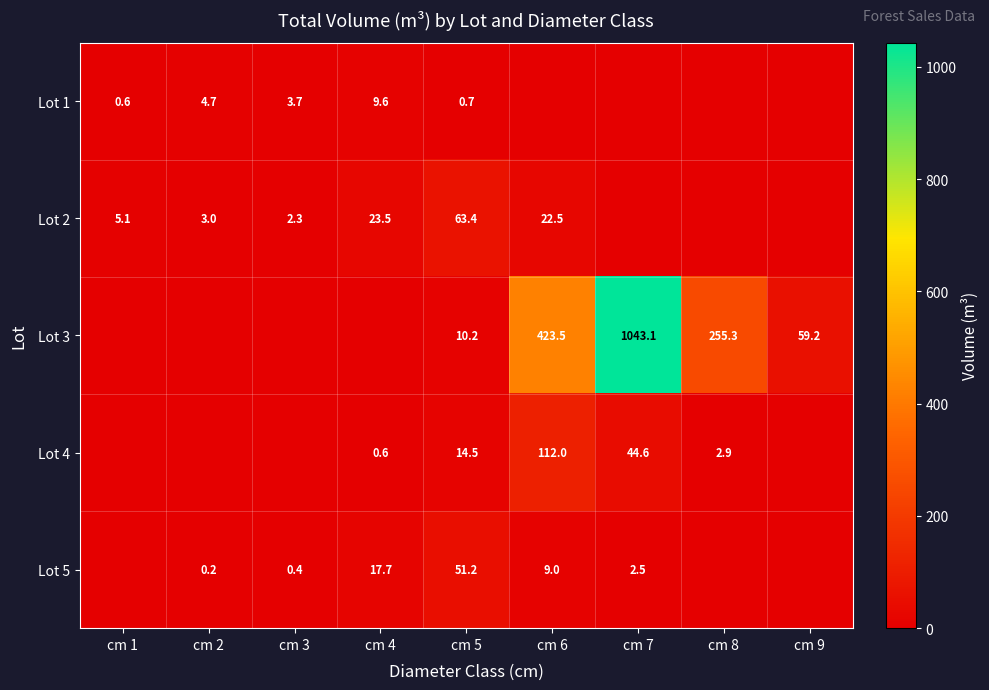

What is the total value across all series at cm 3?

6.4